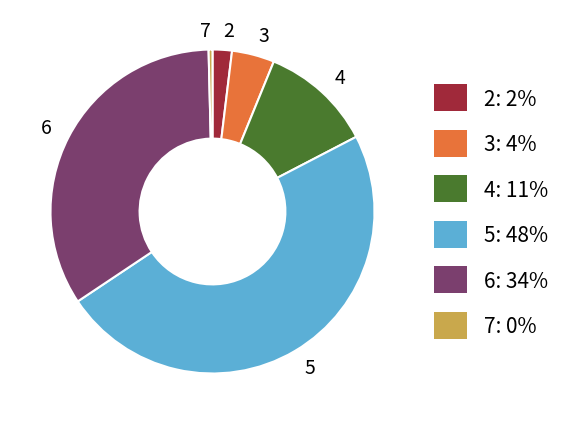

Which category has the biggest portion of the pie?

5